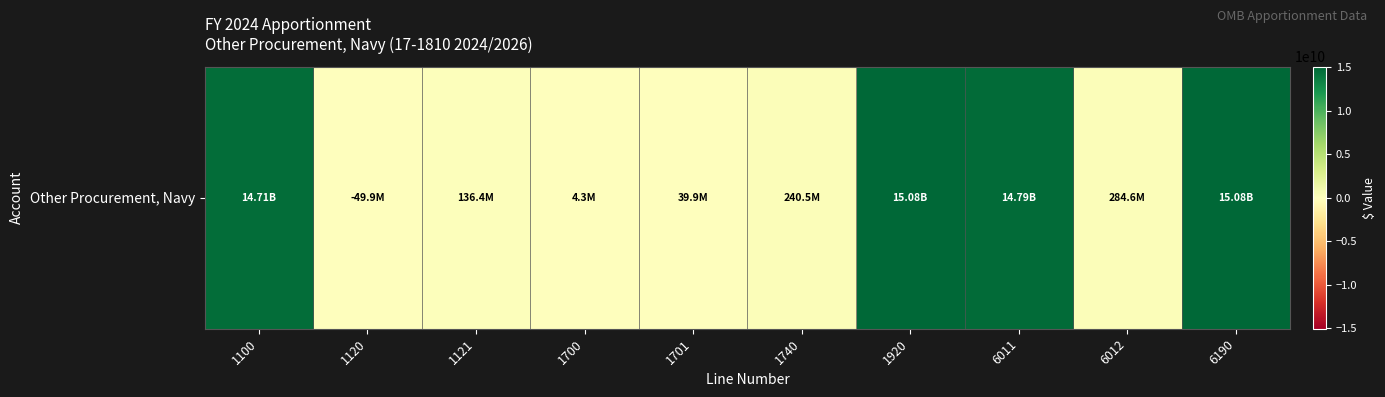

The chart shows a value of -17942773 at 1120. True or false?

False